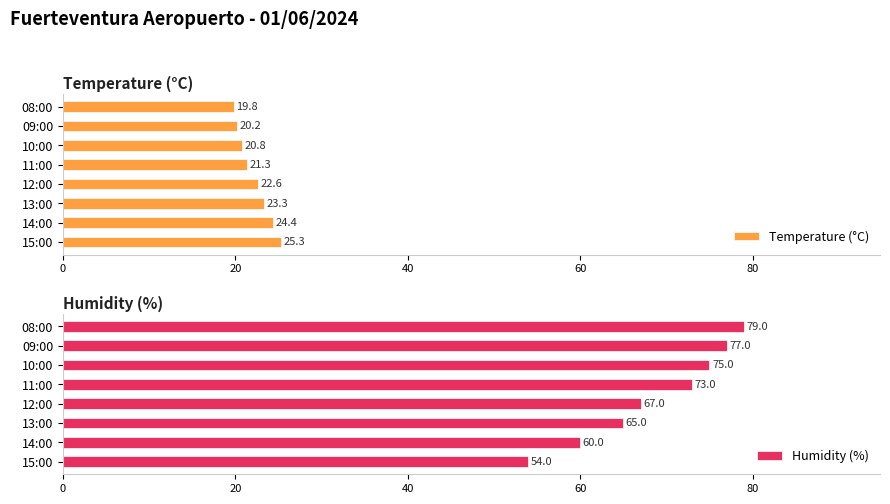

What is the average value of the Temperature (°C) series?

22.2